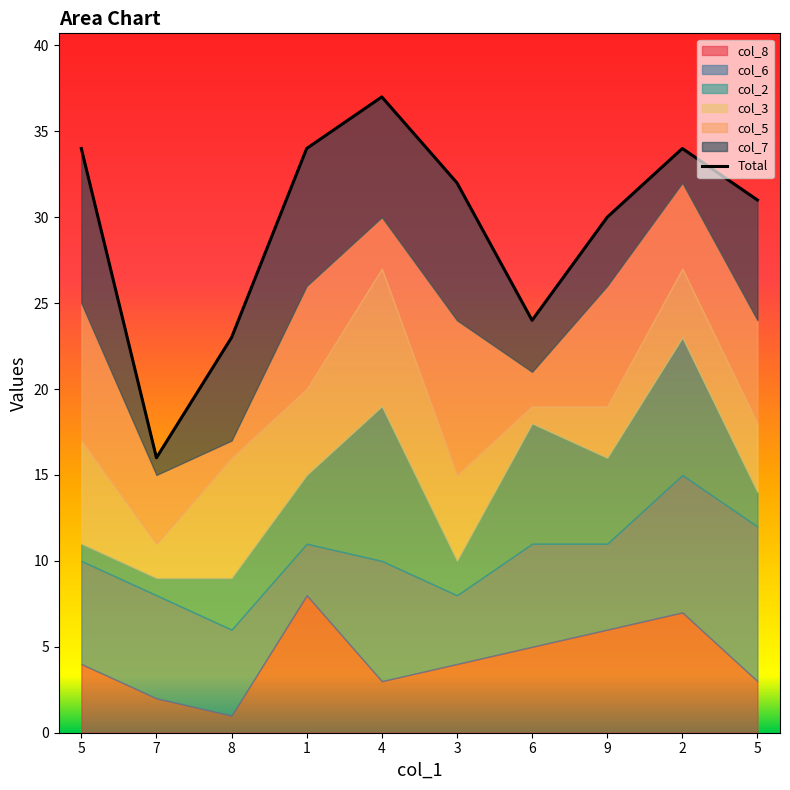

True or false: the data shows 23 at 8.

True